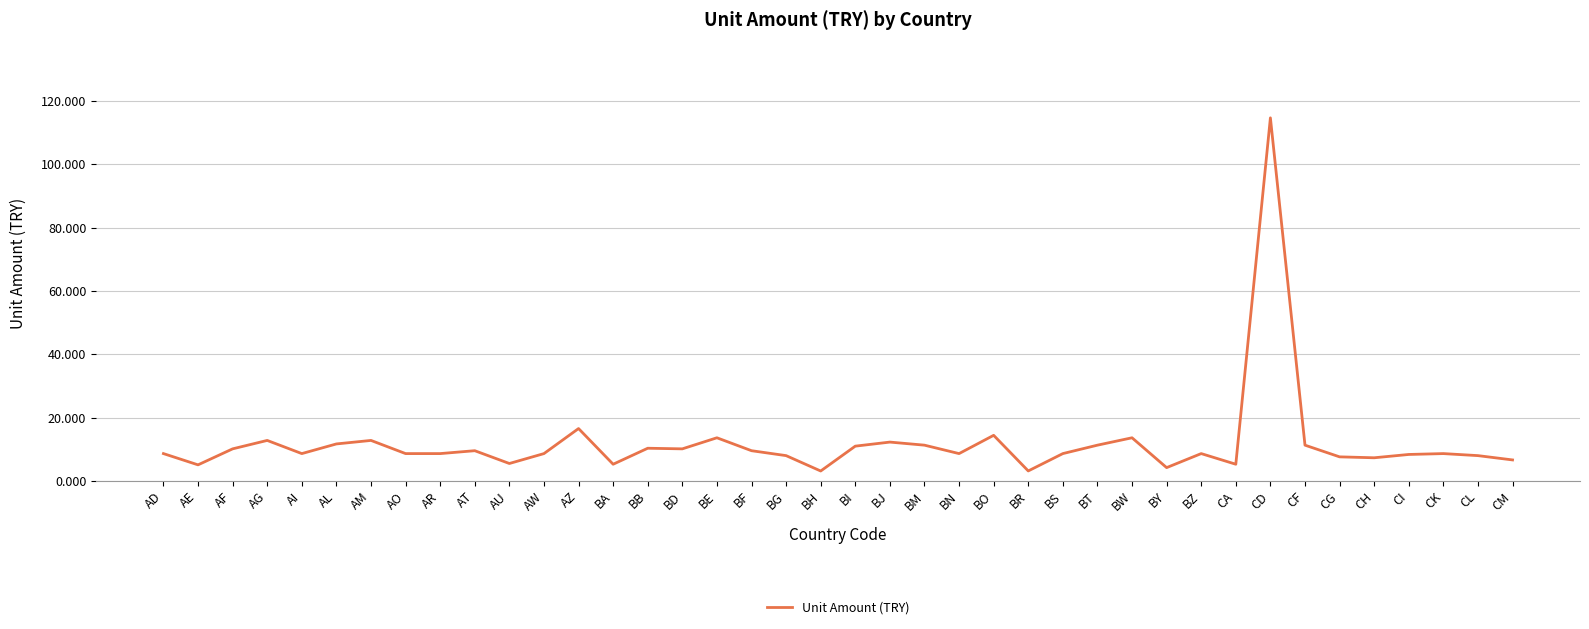

What is the change in value from AZ to BM?

-5.2